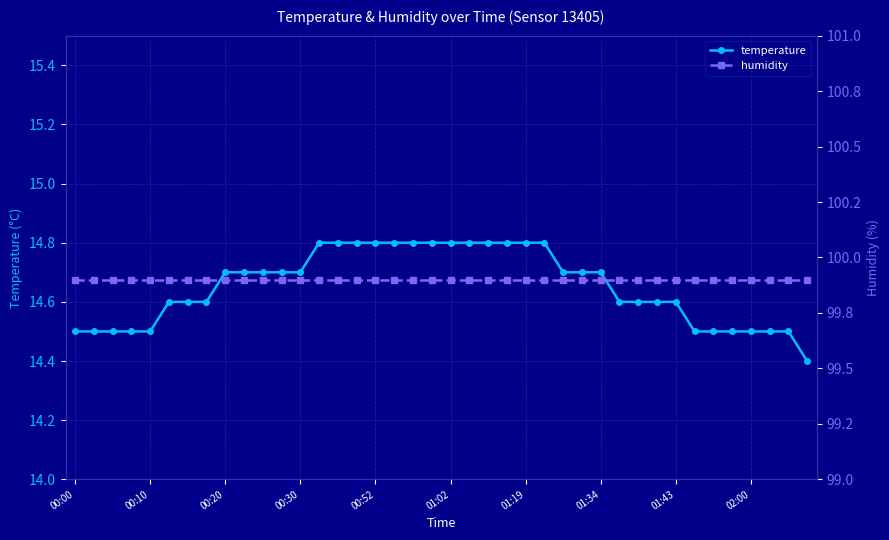

Is it true that temperature equals 14.7 at 01:34?

True